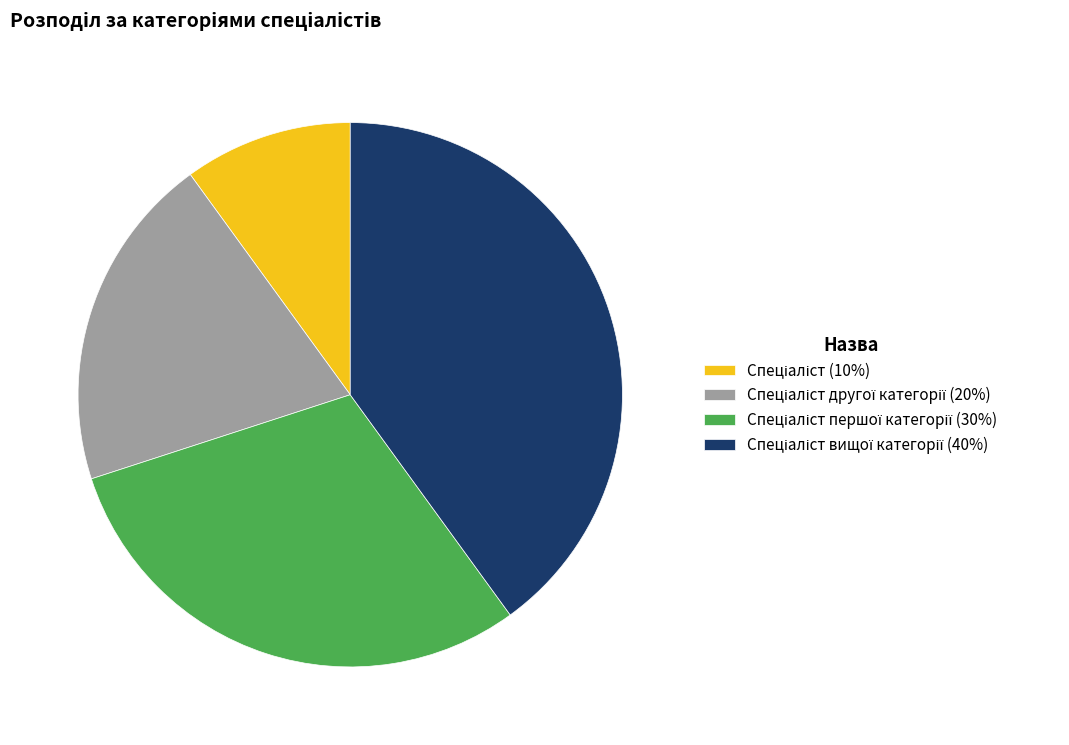

Does any single category account for the majority?

No